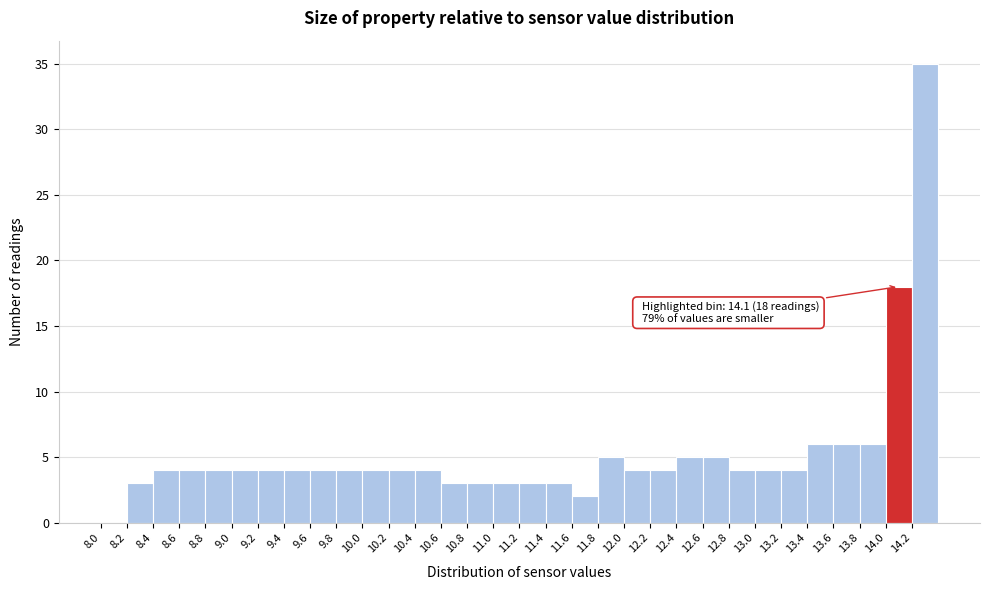

Which range on the x-axis has the tallest bar?

14.2 to 14.4